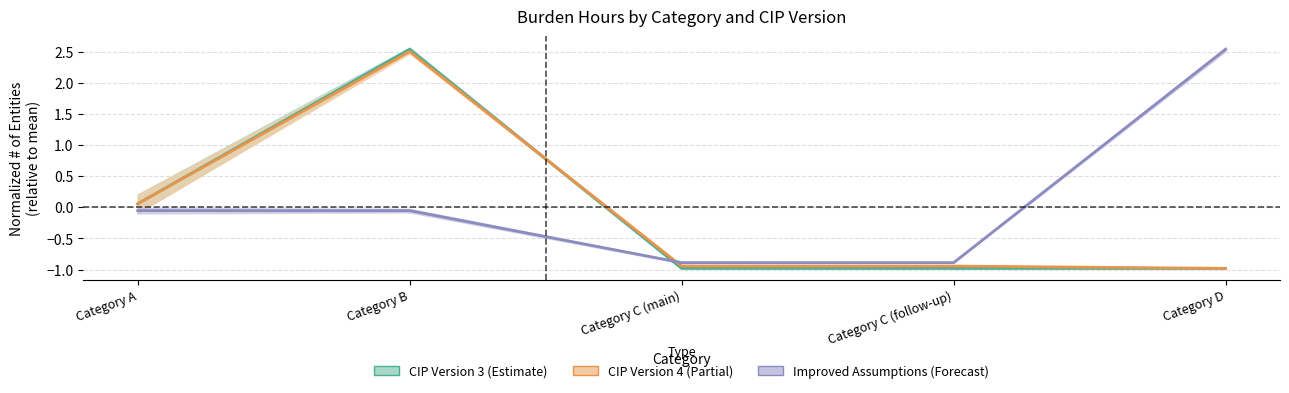

Reading left to right, transcribe all the data shown in this chart.

CIP Version 3: Category A=0.1	Category B=2.5	Category C (main)=-1.0	Category C (follow-up)=-1.0	Category D=-1.0
CIP Version 4: Category A=0.1	Category B=2.5	Category C (main)=-0.9	Category C (follow-up)=-0.9	Category D=-1.0
Improved Assumptions: Category A=-0.1	Category B=-0.1	Category C (main)=-0.9	Category C (follow-up)=-0.9	Category D=2.5